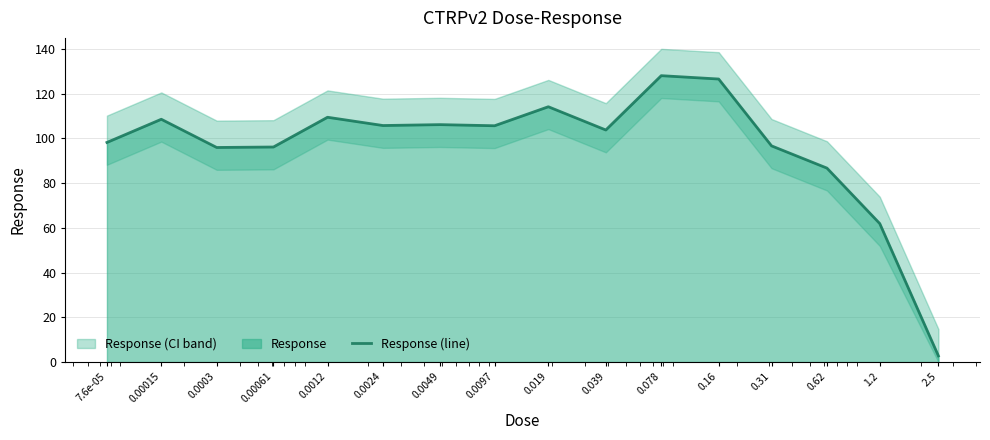

What is the maximum value shown in the chart?

128.1